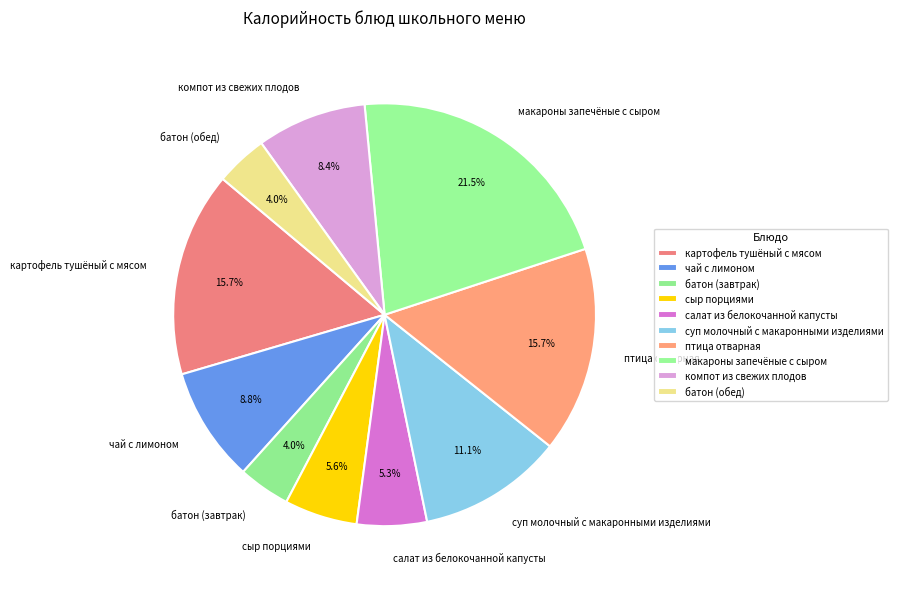

Count the number of slices in the pie.

10